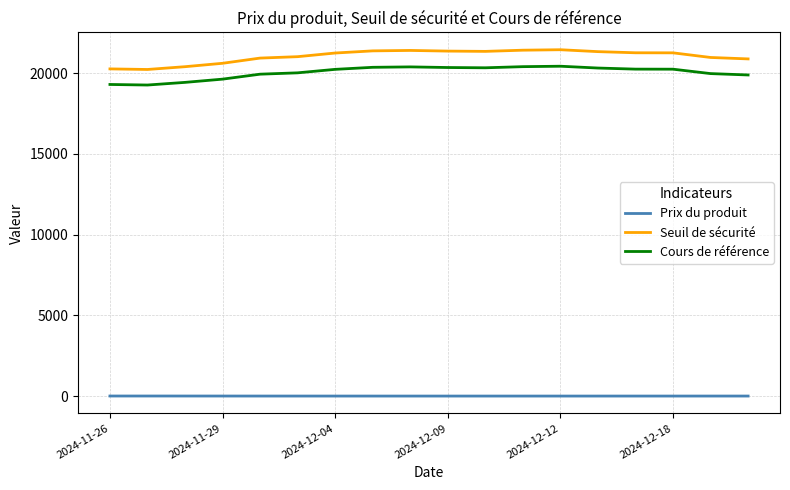

At how many categories does at least one series exceed 16700?

18